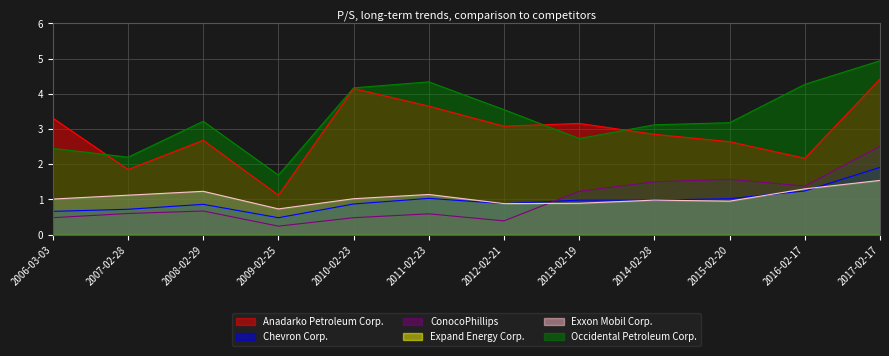

What is the difference between the Occidental Petroleum Corp. values at 2011-02-23 and 2014-02-28?

1.2